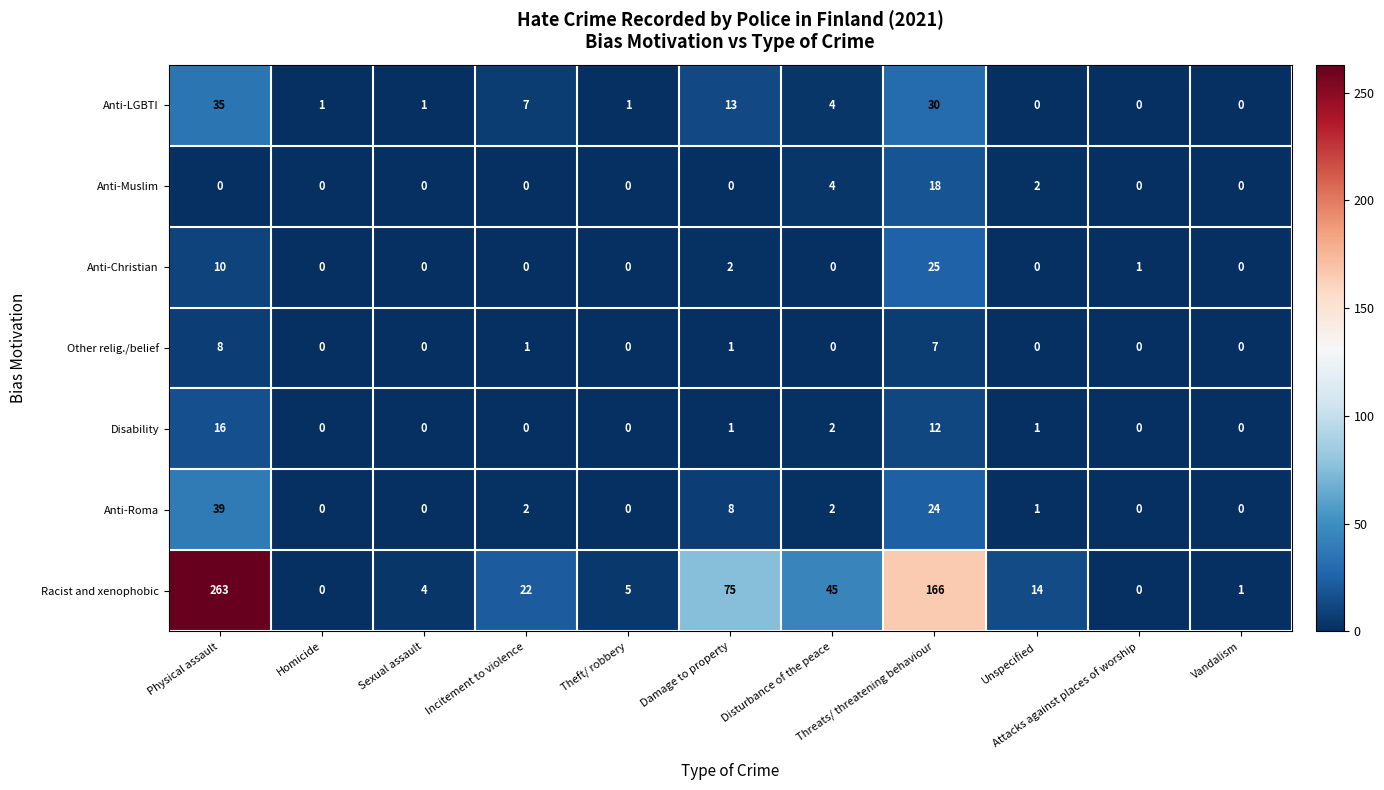

What is the difference between the maximum and minimum values in the Anti-Roma series?

39